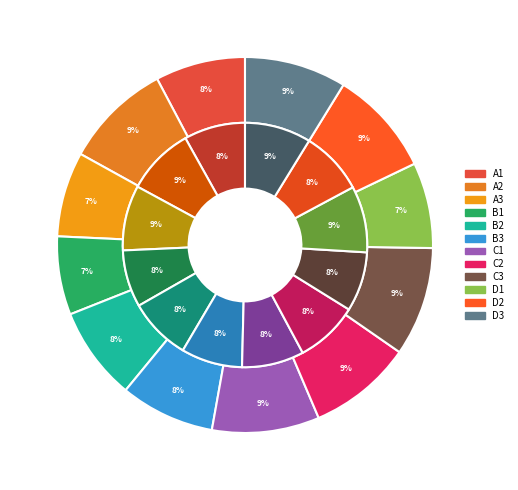

To the nearest percent, what percentage of the pie is 28?

8%